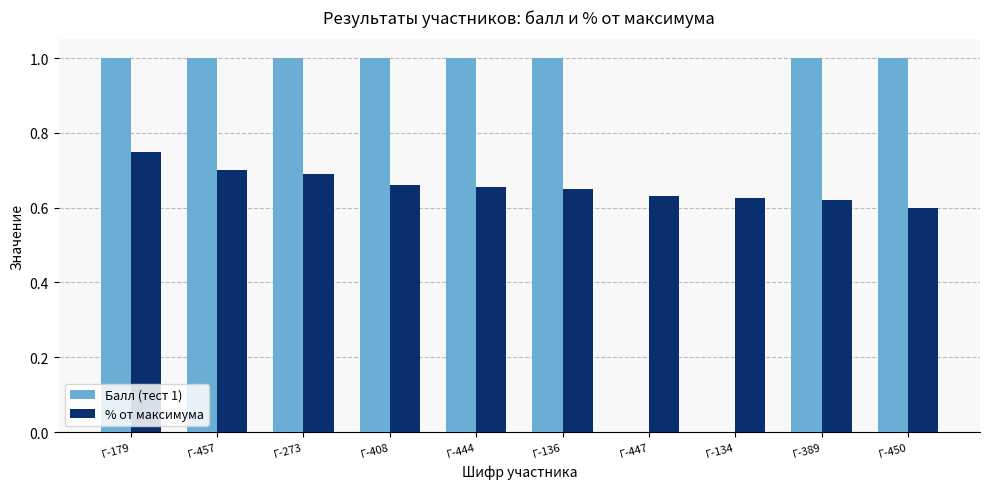

What is the sum of all Балл (тест 1) values?

8.0